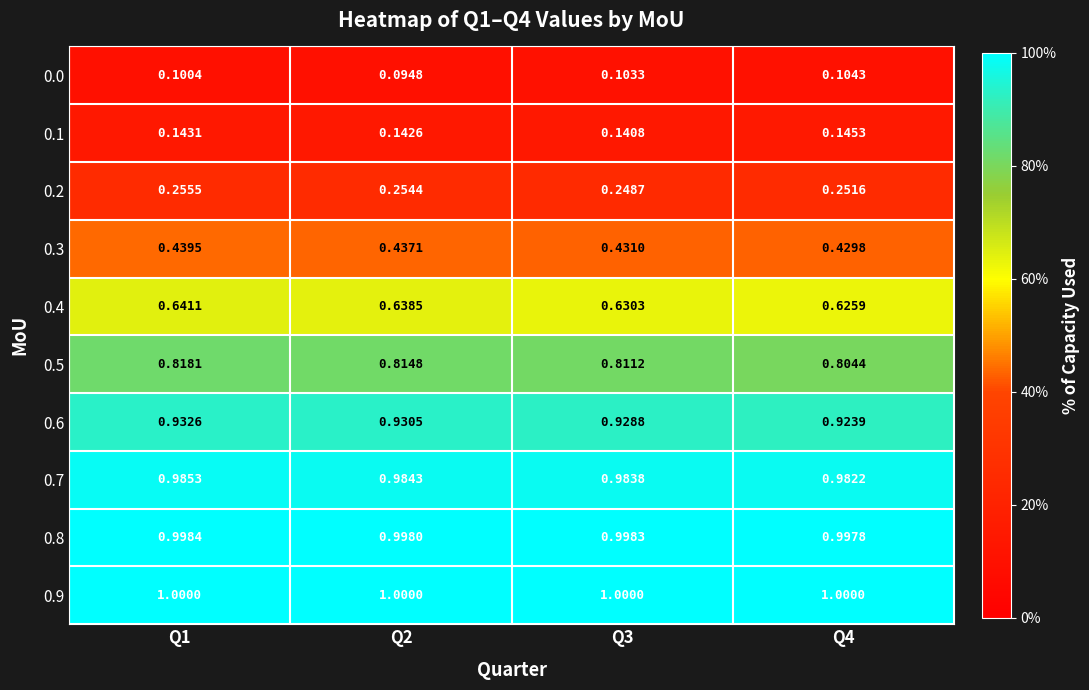

Is the value of 0.9 at Q4 greater than the value of 0.1 at Q3?

Yes